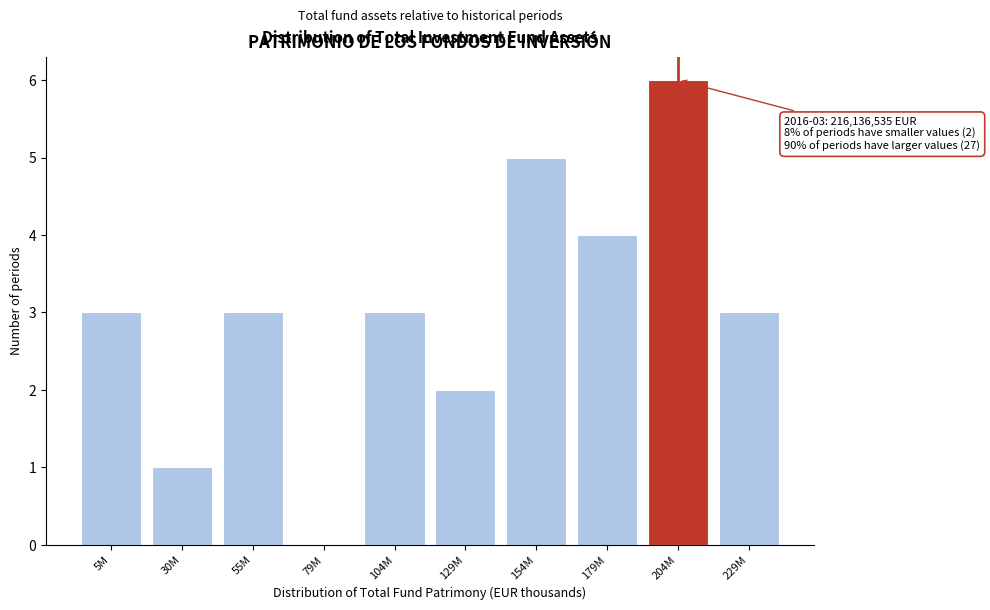

Reading right to left, what are all the values shown in this chart?

229M=3	204M=6	179M=4	154M=5	129M=2	104M=3	79M=0	55M=3	30M=1	5M=3